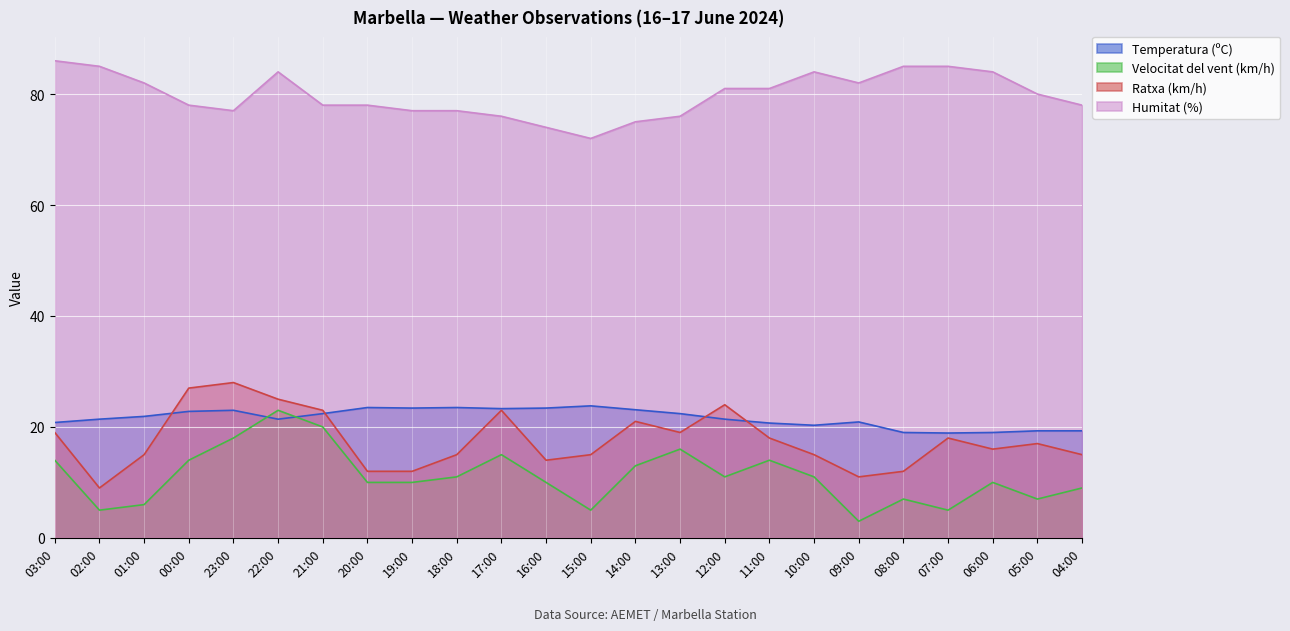

Which category has the lowest value across all series?

09:00